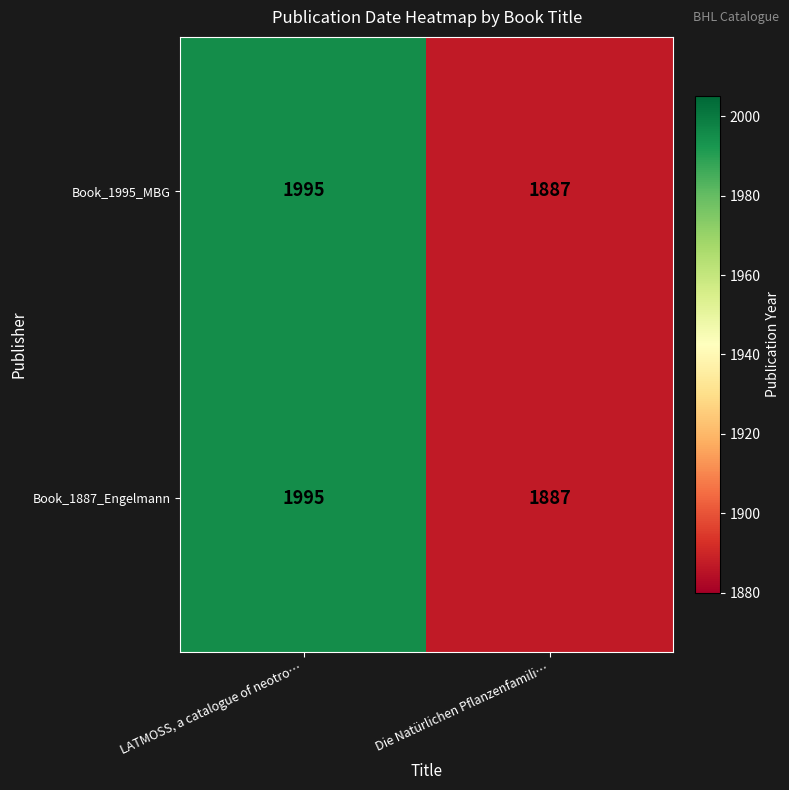

Is it true that Book_1995_MBG equals 3423 at LATMOSS, a catalogue of neotro…?

False